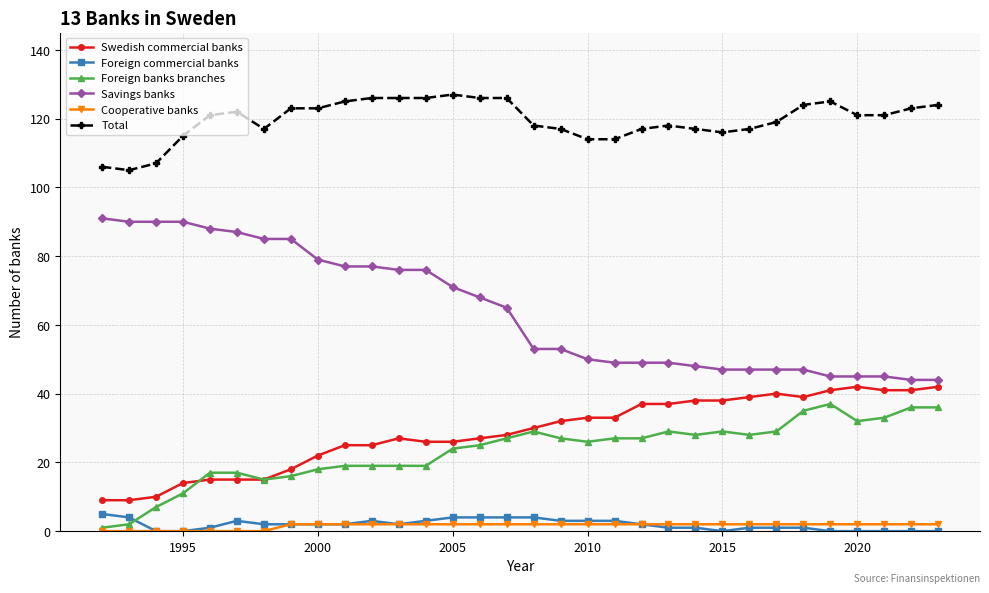

True or false: Total and Foreign banks branches intersect in this chart.

False